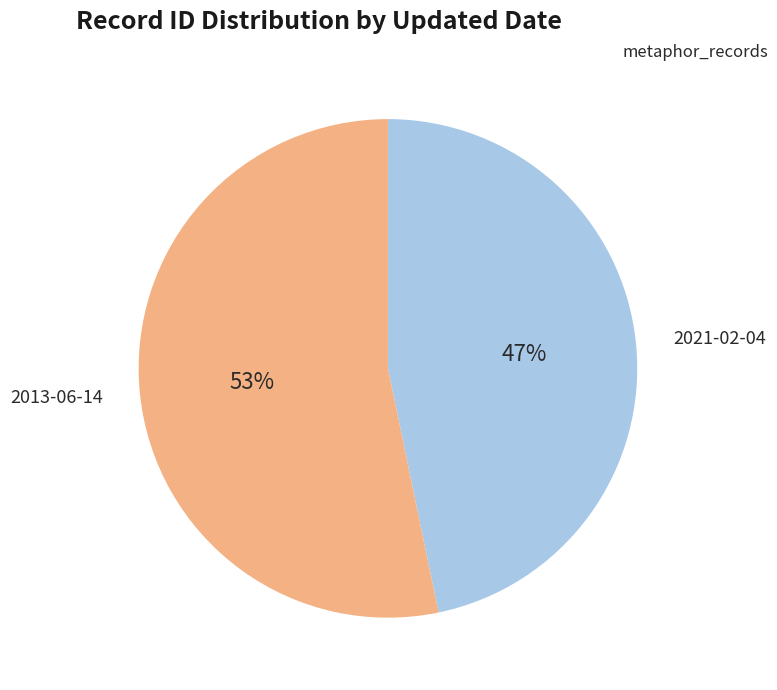

Does any single category account for the majority?

Yes